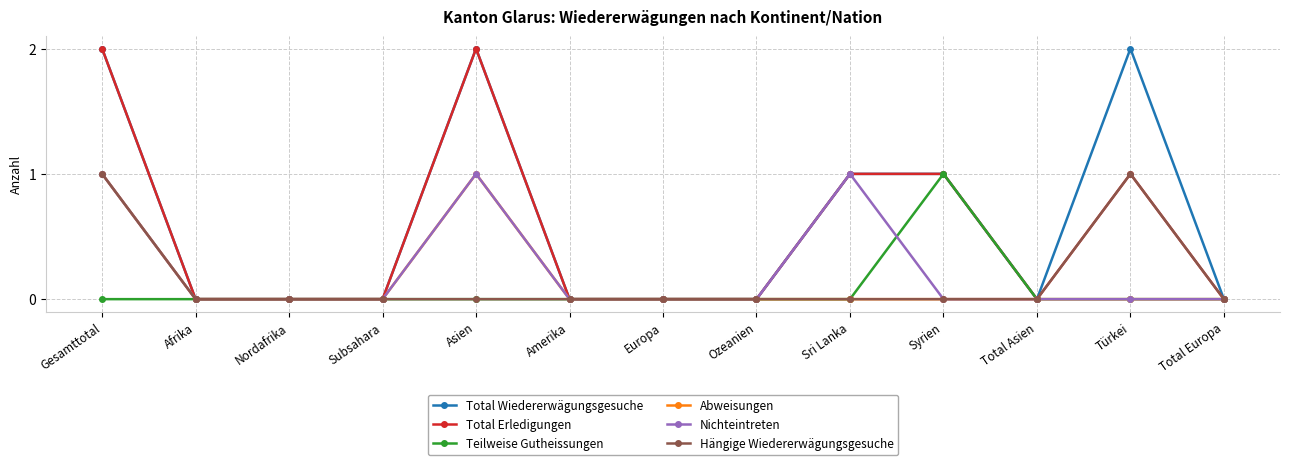

What is the maximum value for Hängige Wiedererwägungsgesuche?

1